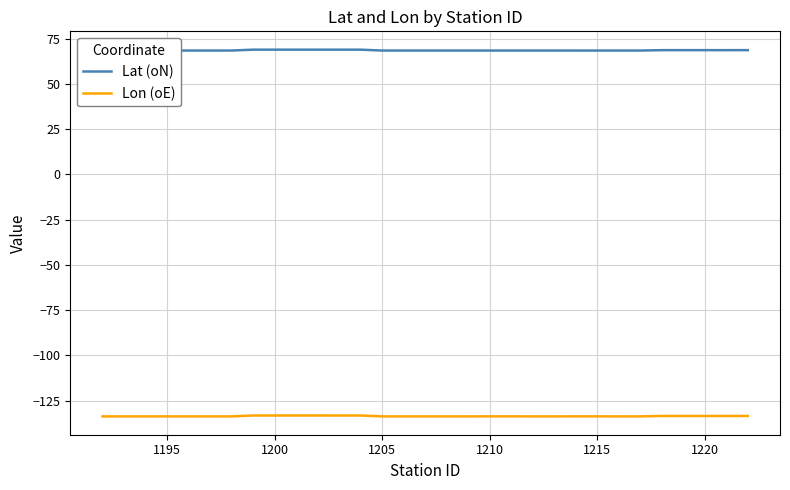

True or false: Lon (oE) and Lat (oN) cross at least once.

False